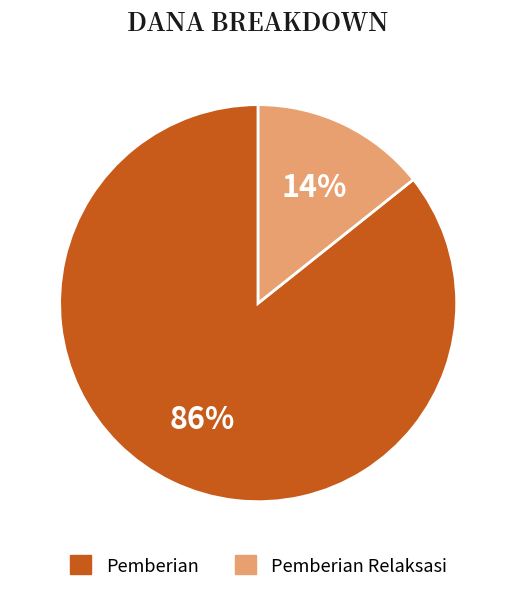

Is there a majority slice in this chart?

Yes